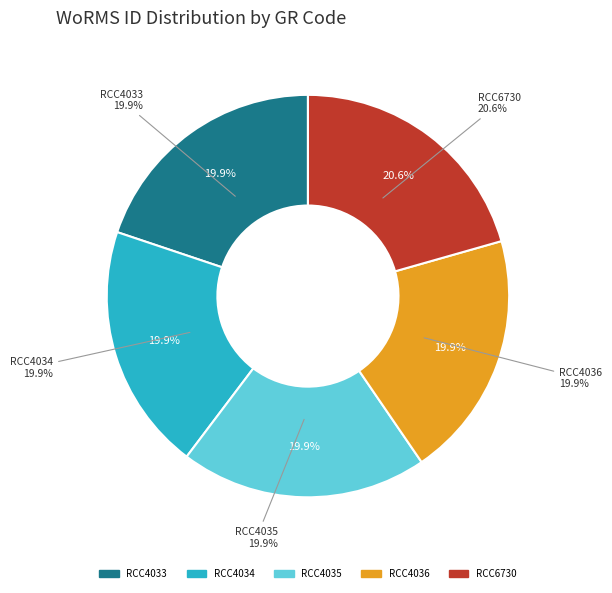

Which category has the smallest portion of the pie?

RCC4033